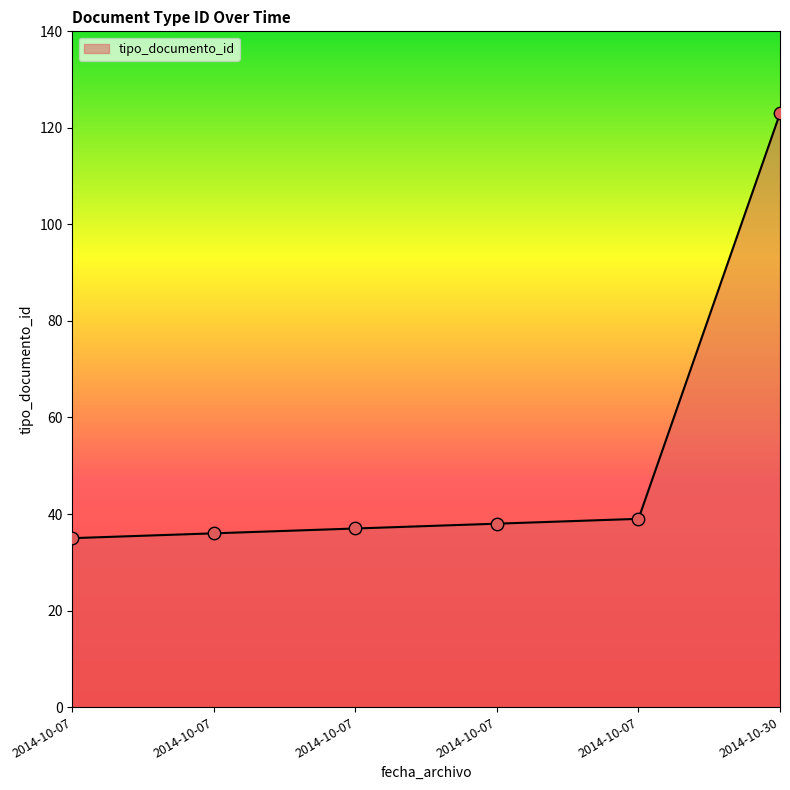

Count the number of data series in this chart.

1